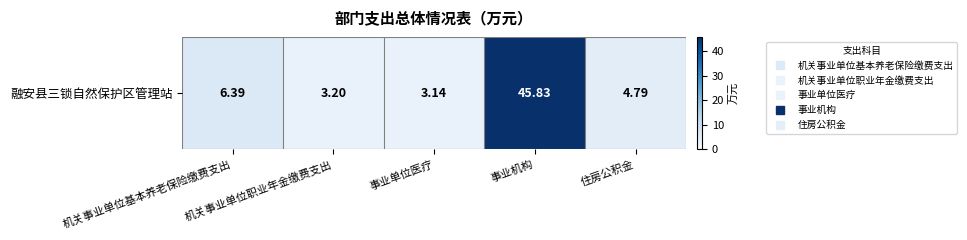

List the labels in order of value, largest first.

事业机构, 机关事业单位基本养老保险缴费支出, 住房公积金, 机关事业单位职业年金缴费支出, 事业单位医疗